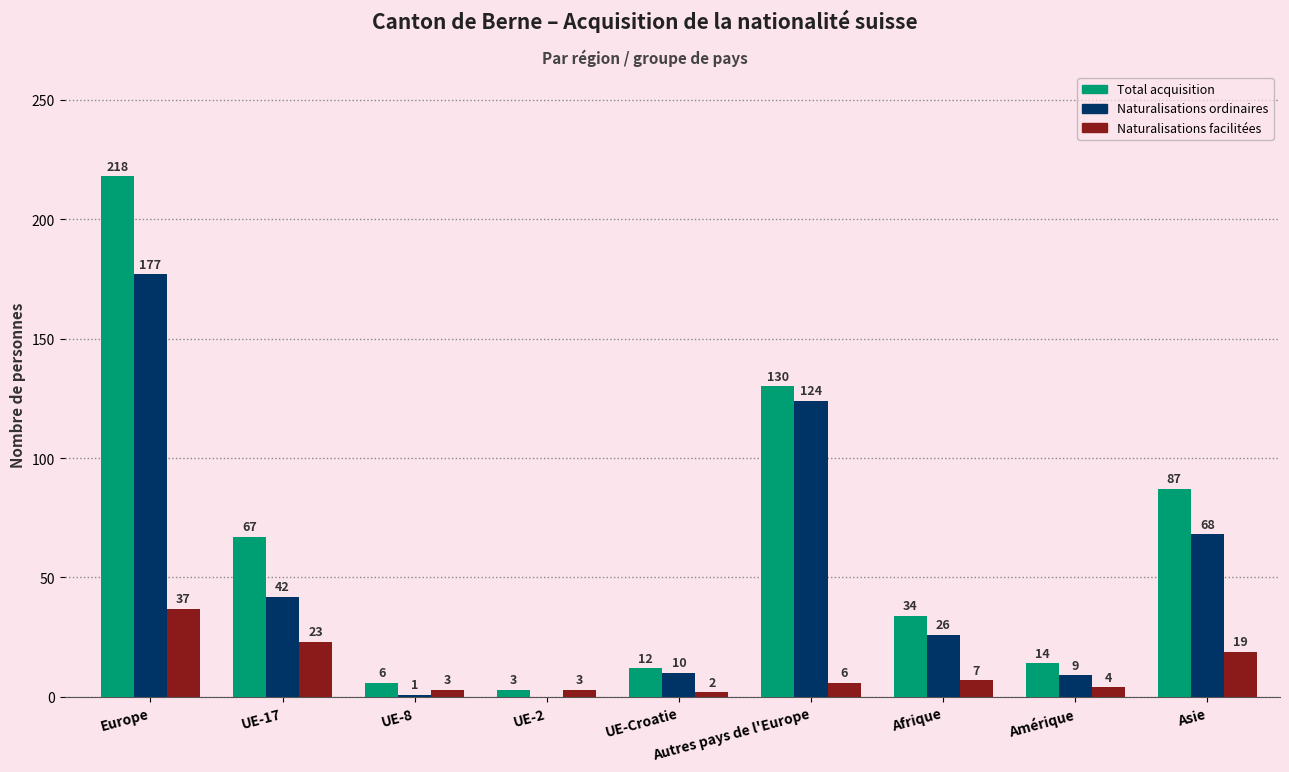

What are all the series names shown in the legend?

Total acquisition, Naturalisations ordinaires, Naturalisations facilitées